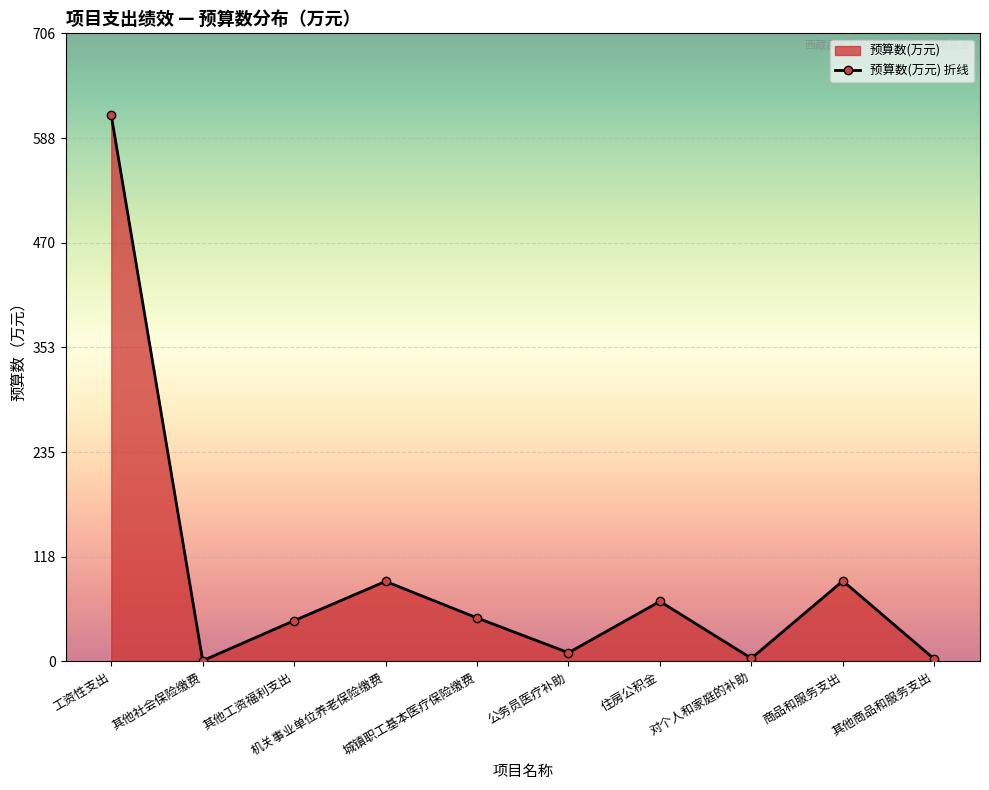

How many values exceed 48?

5